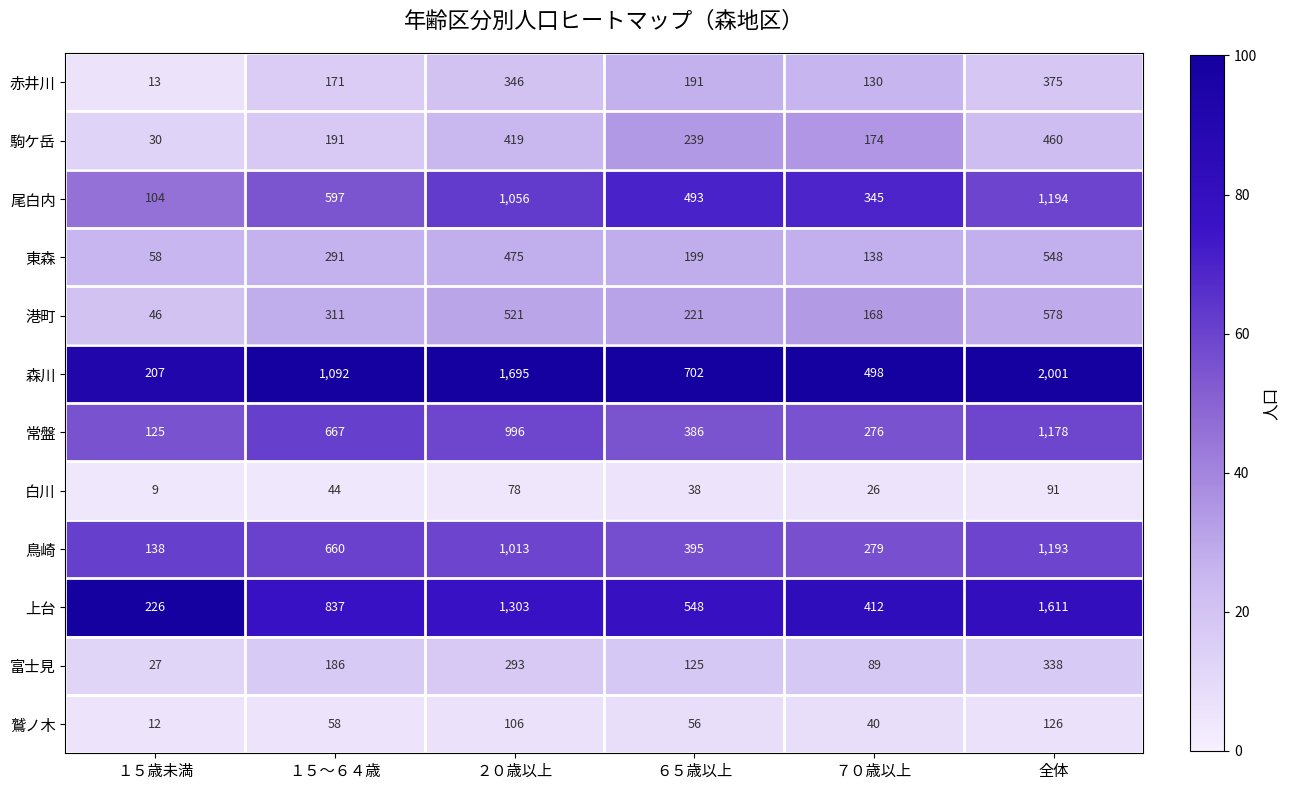

Which series changed the most between １５歳未満 and ７０歳以上?

森川